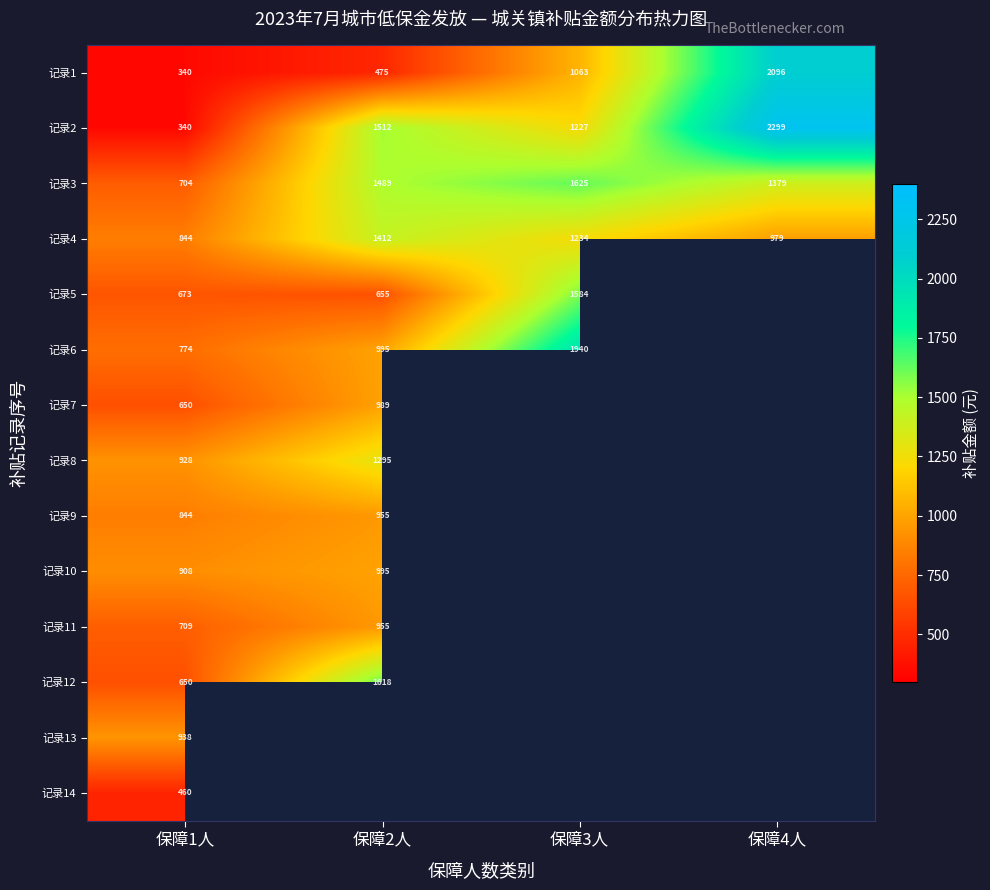

At how many categories does at least one series exceed 2224?

1